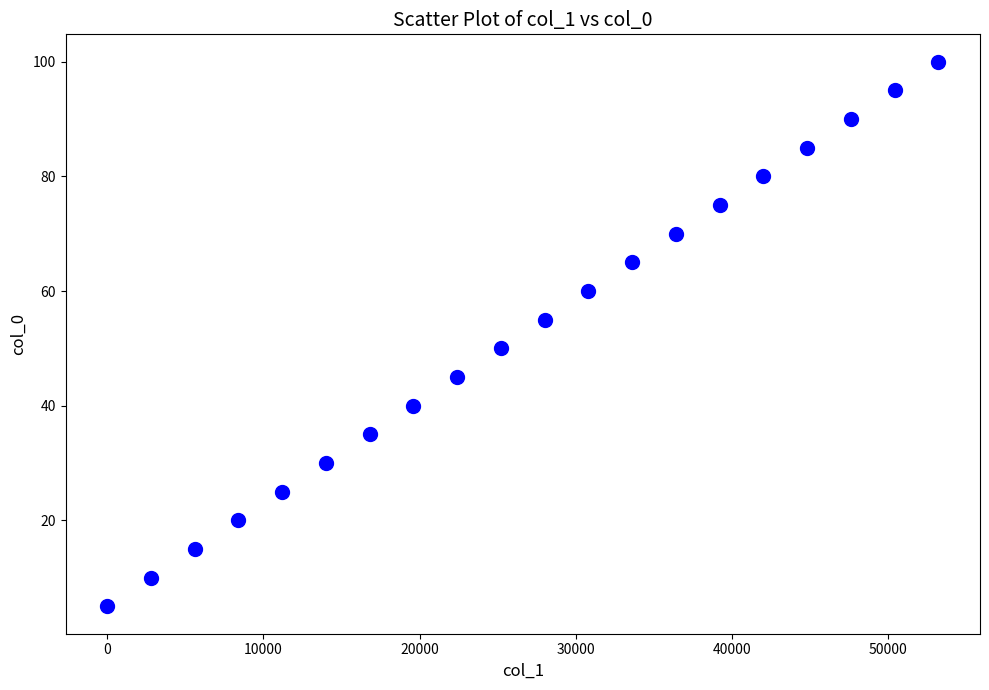

What is the range of X values (max minus min)?

53200